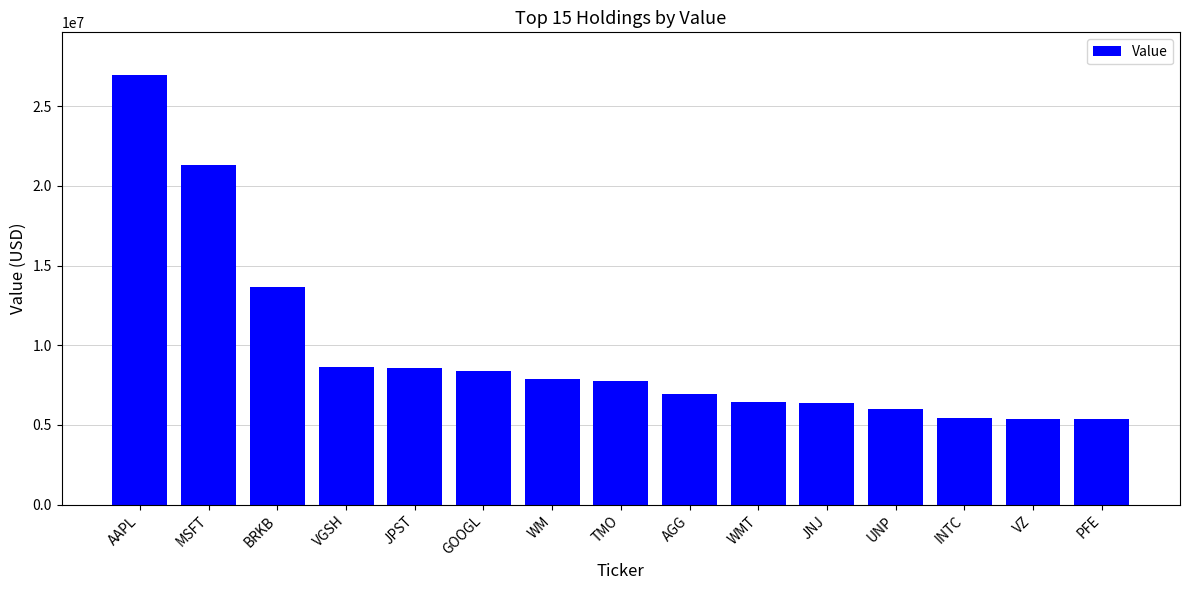

What is the change in value from AAPL to INTC?

-21497000